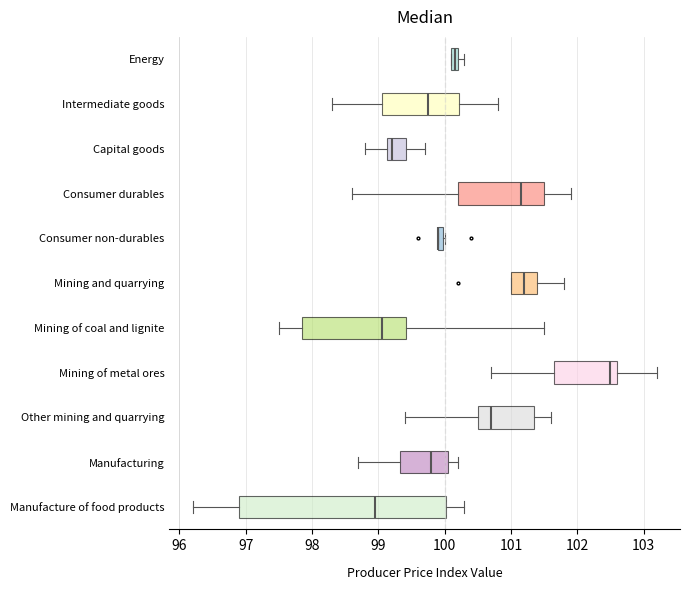

Which box is the widest, from its left edge to its right edge?

Manufacture of food products